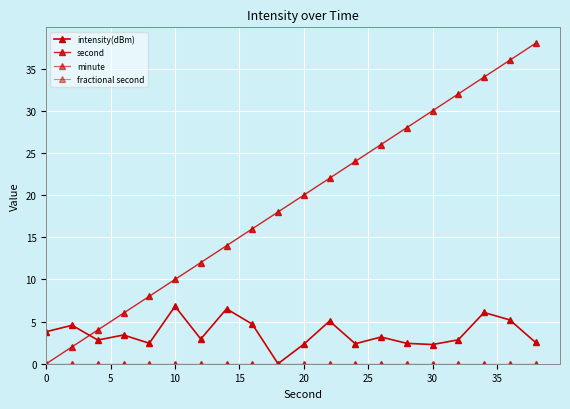

Is this an area chart (filled region under the line)?

No